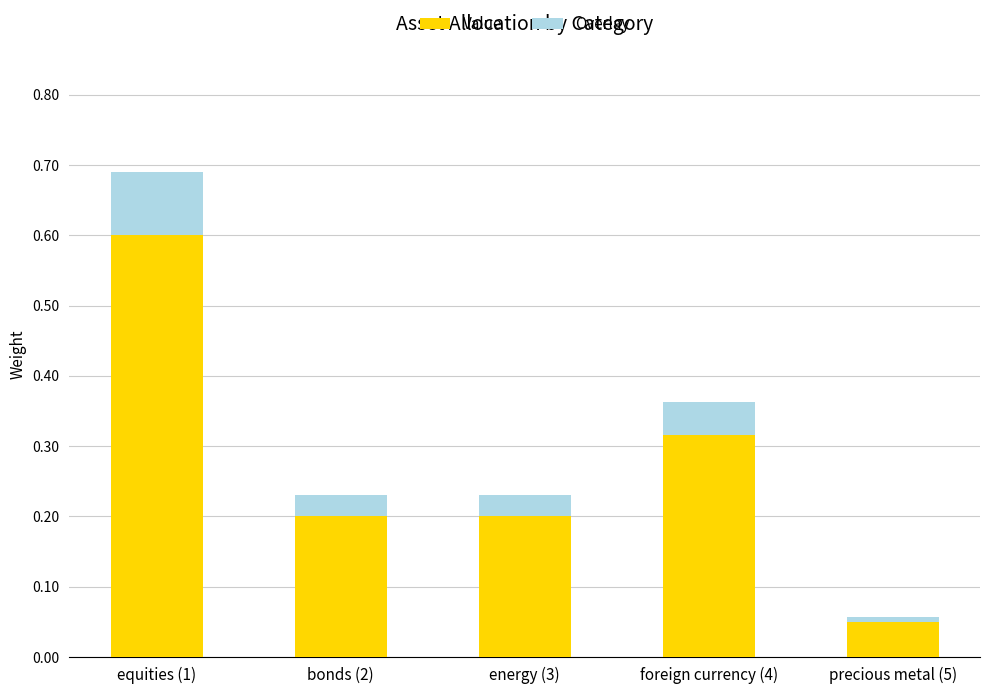

The value of Value at equities (1) is 1.0. True or false?

False